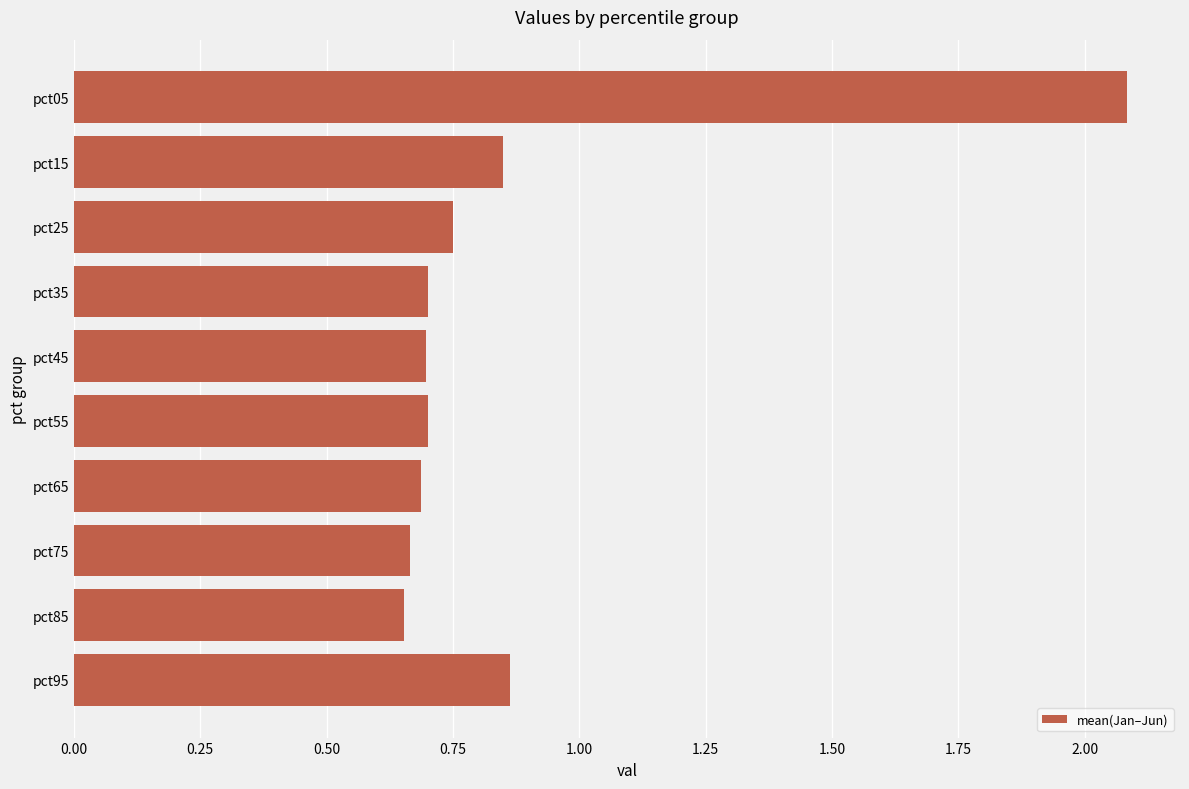

What is the greatest value displayed?

2.1